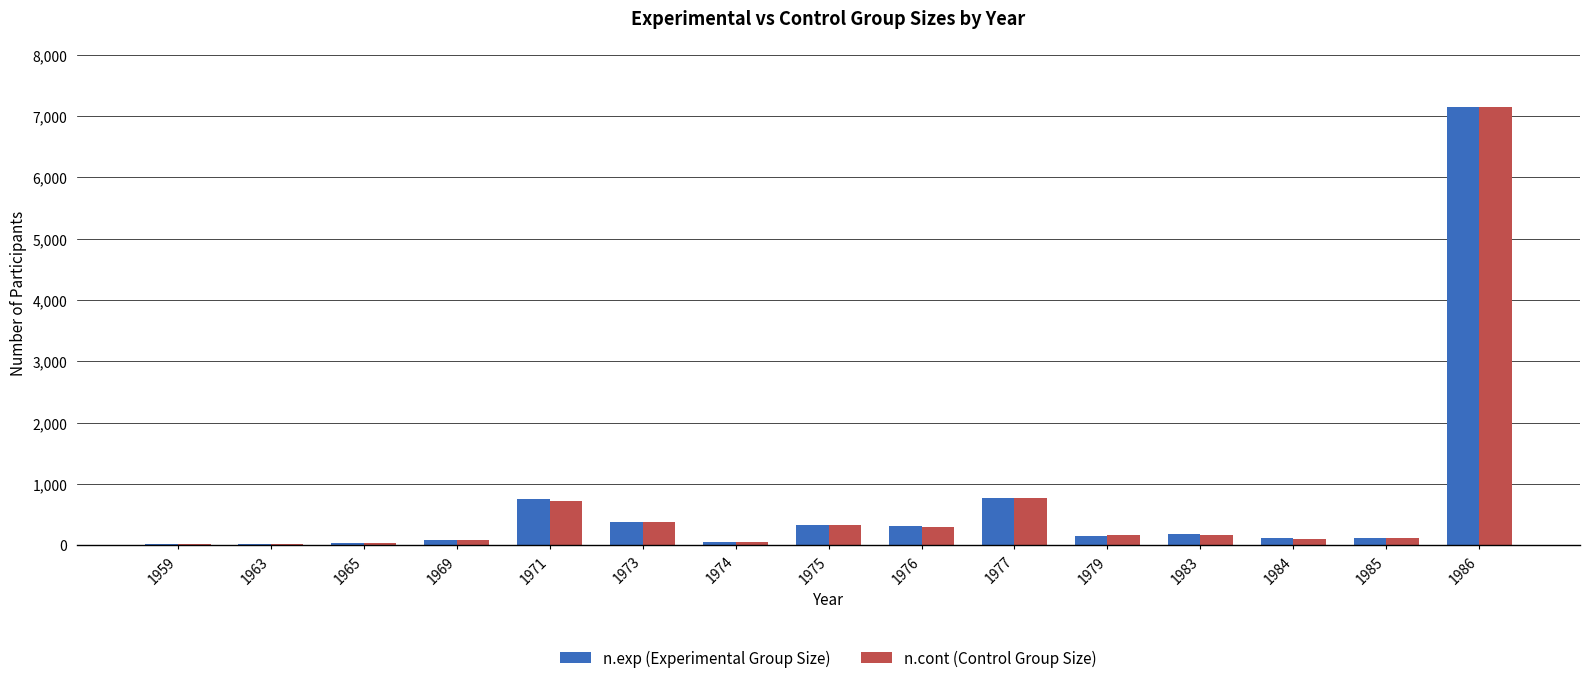

At which category does the chart reach its peak across all series?

1986